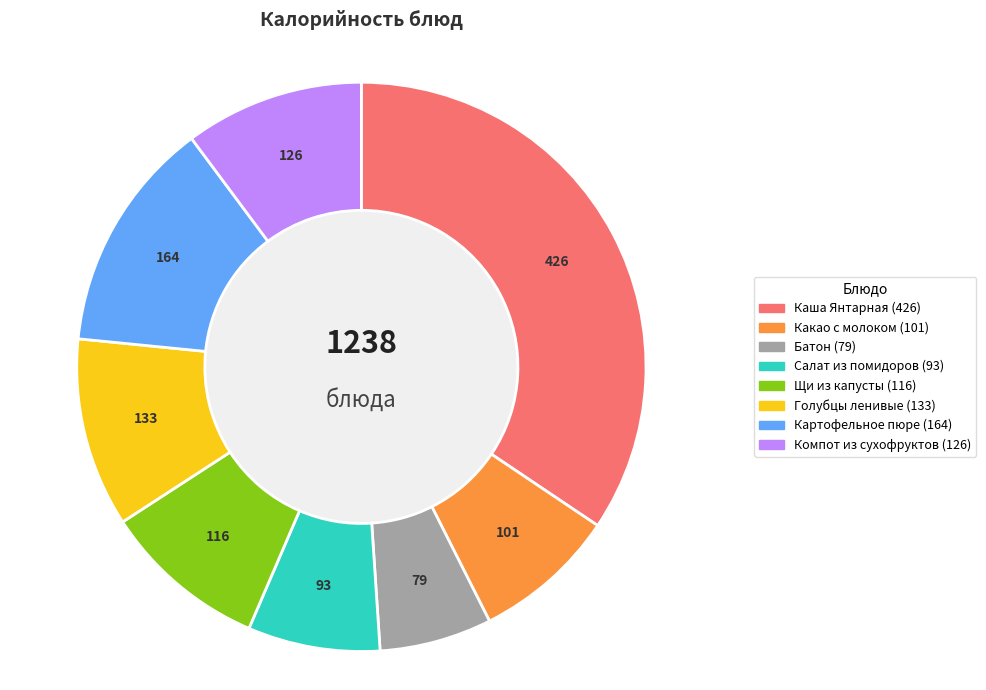

Combined, do Какао с молоком and Картофельное пюре account for over 50%?

No